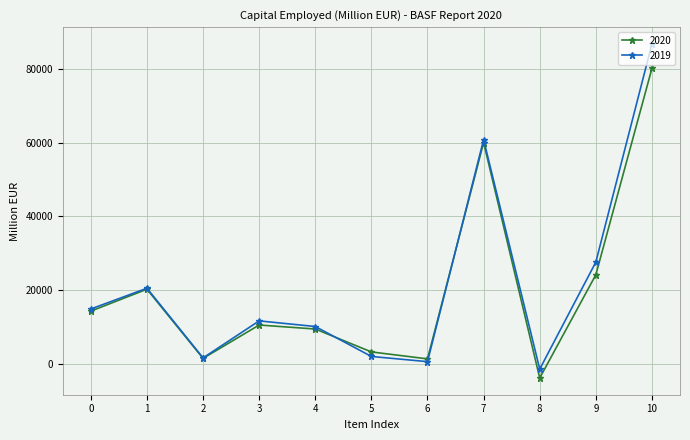

Which series has the largest range (max minus min)?

2019